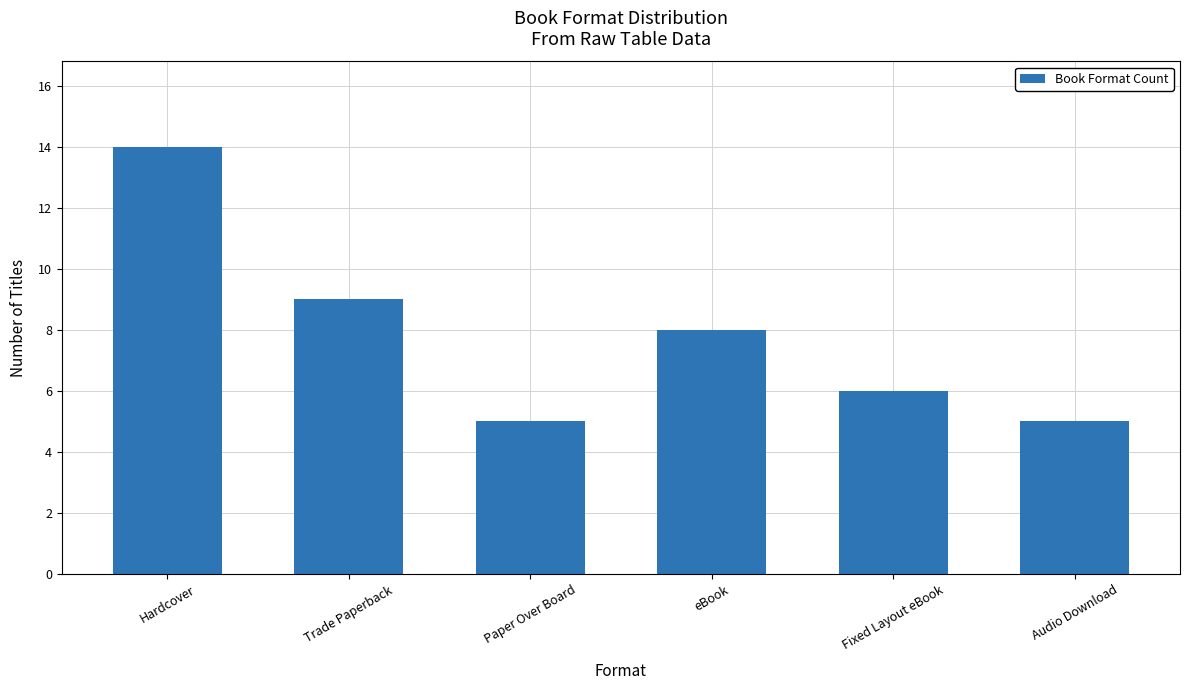

True or false: the data shows 8 at Audio Download.

False